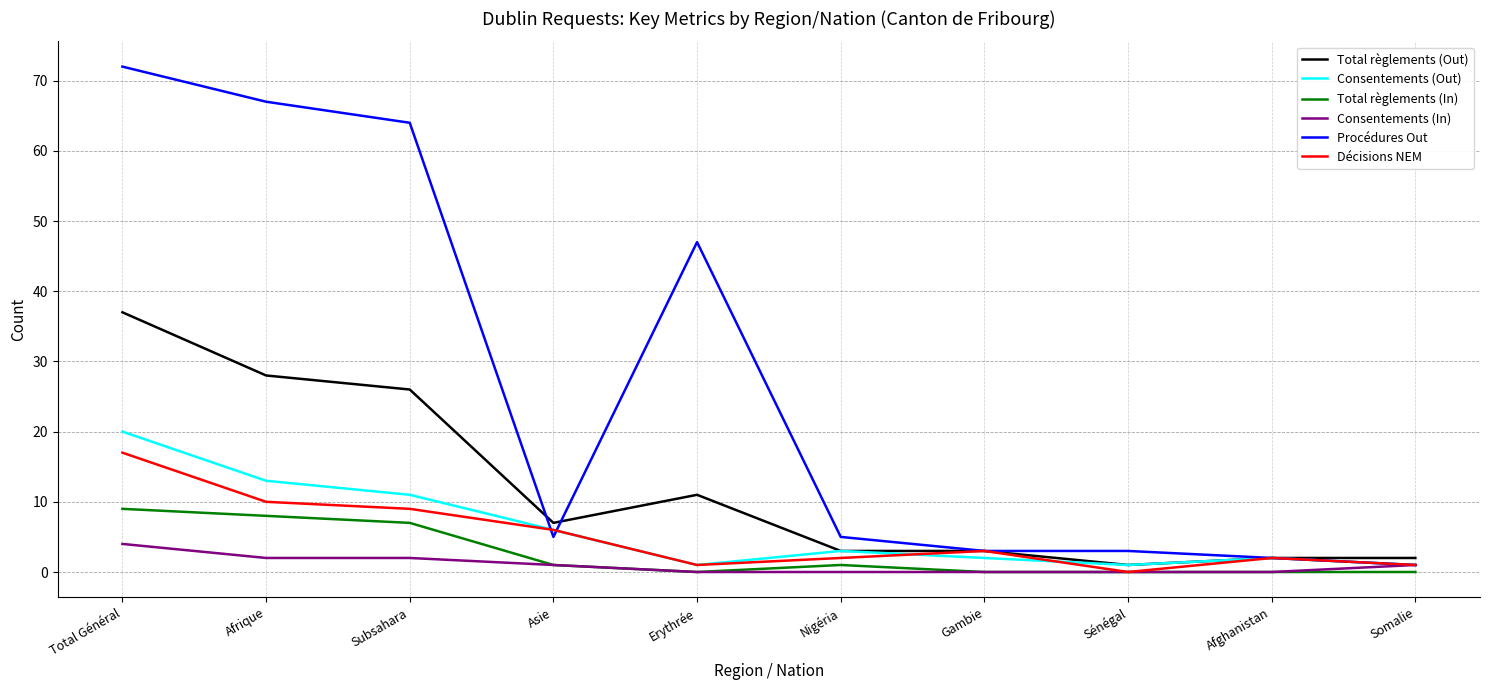

At which category is the sum across all series the highest?

Total Général